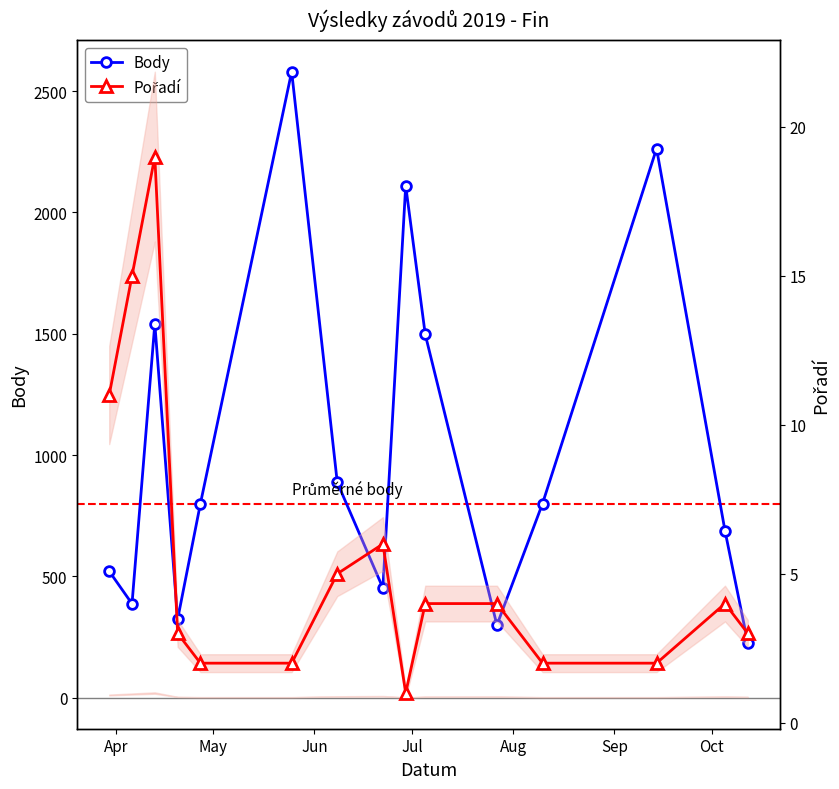

How many interior local peaks does the Body series have?

4